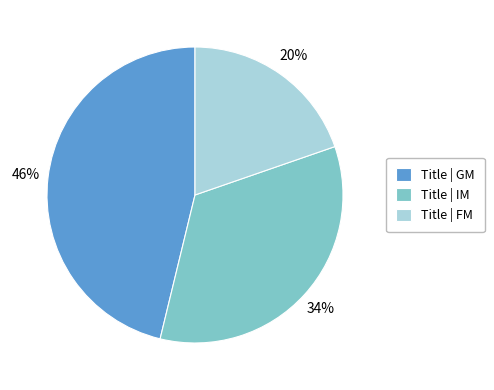

What percentage is the Title | FM slice, to the nearest percent?

20%